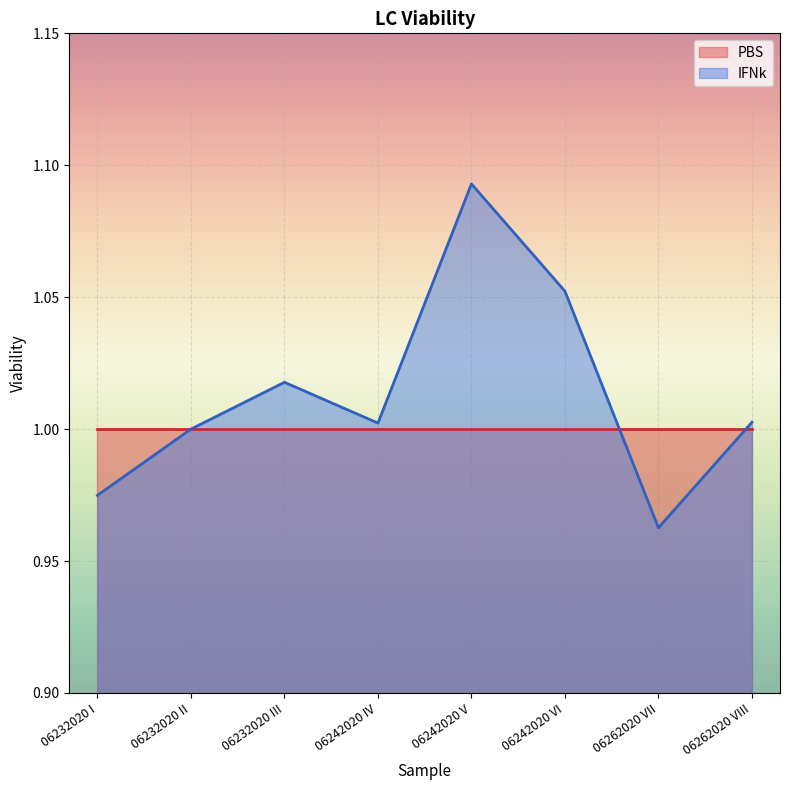

Reading right to left, what are all the values shown in this chart?

1.0	1.0	1.1	1.1	1.0	1.0	1.0	1.0